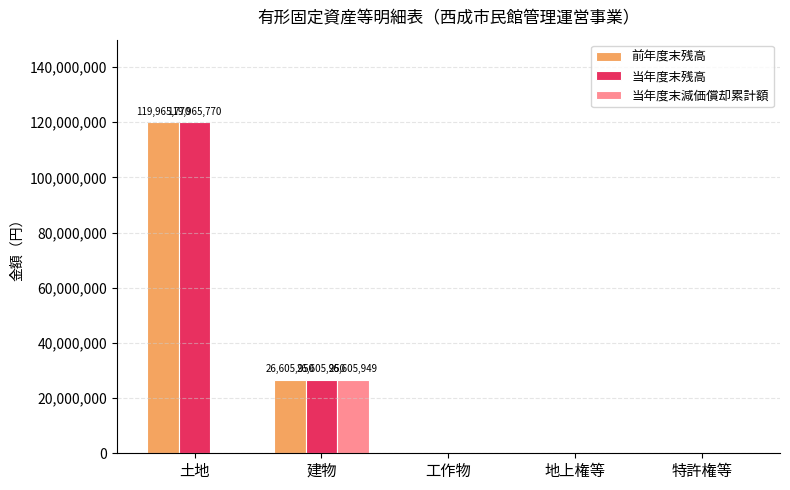

What is the sum of all 前年度末残高 values?

146571720